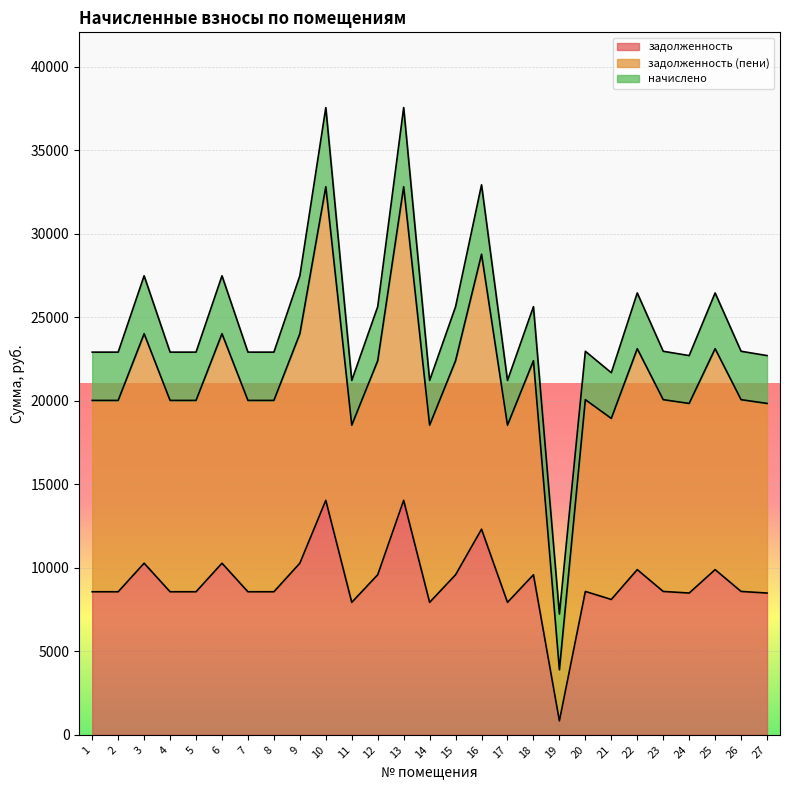

In задолженность, how many points are higher than both neighbors (excluding endpoints)?

9